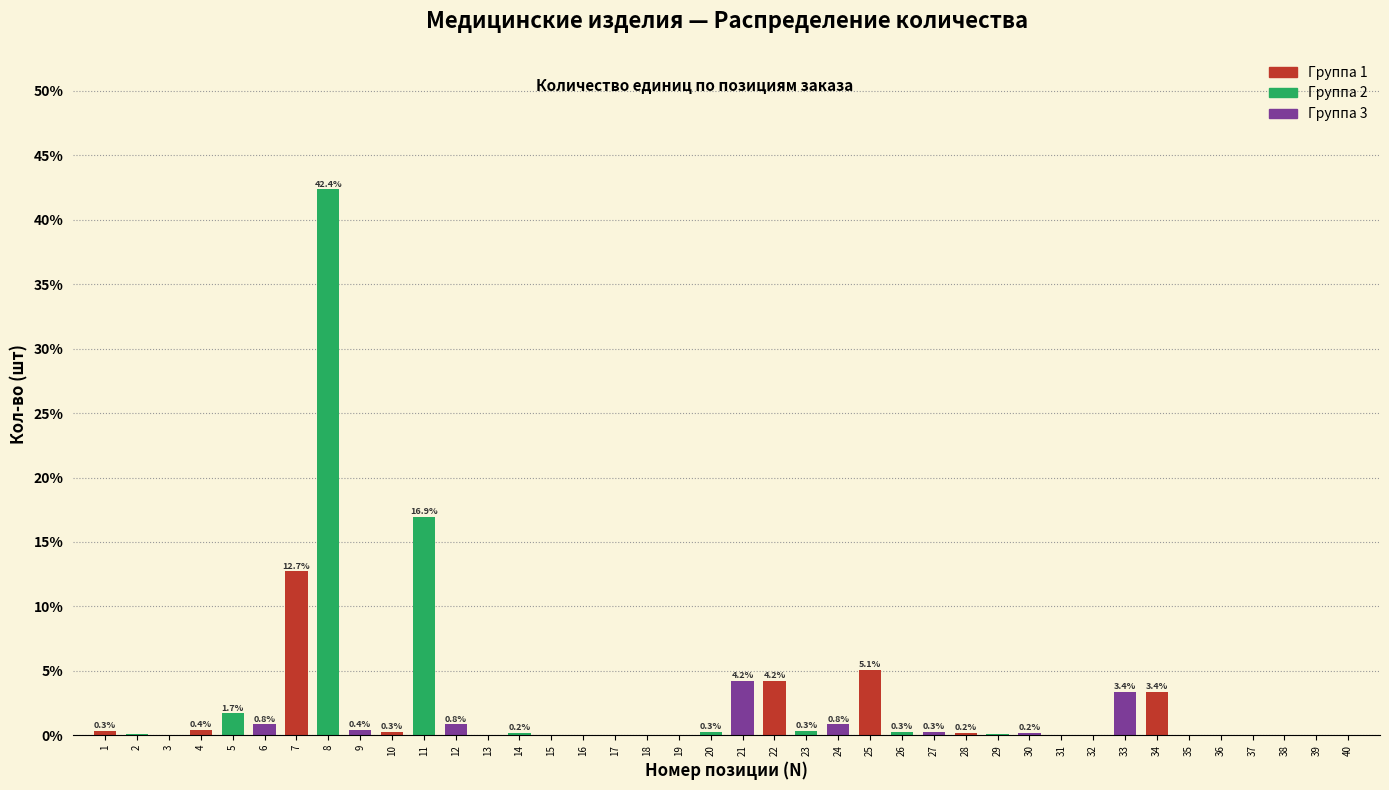

What is the sum of the values at 13 and 8?

42.4